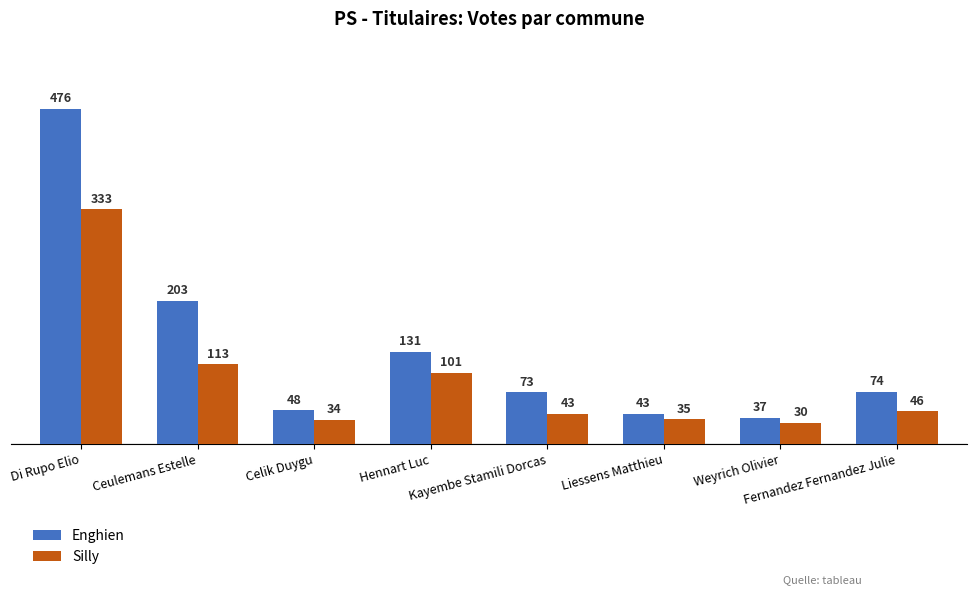

How many values in the Enghien series are below 74?

4